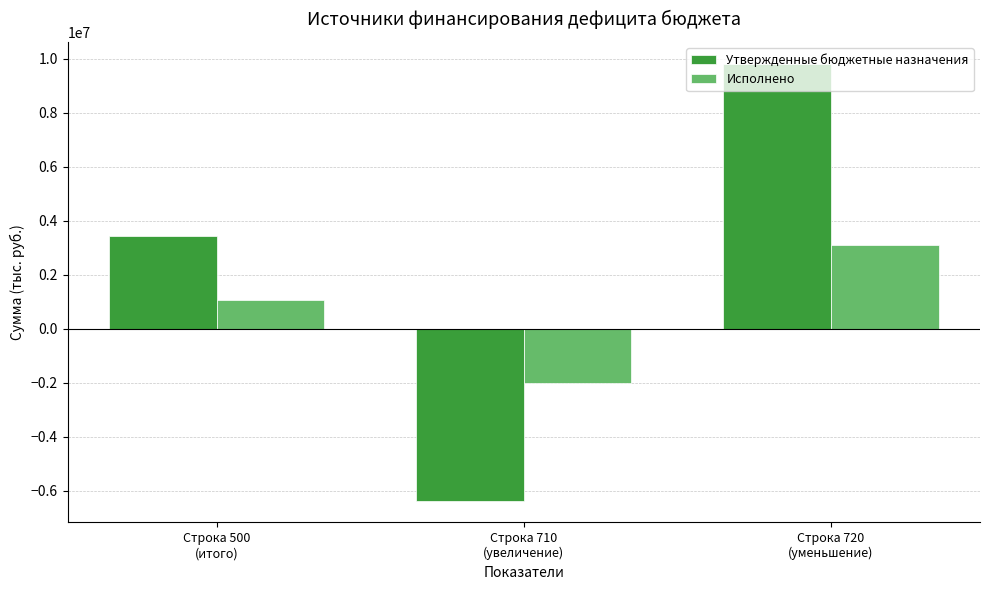

How many positive values does the Утвержденные бюджетные назначения series have?

2